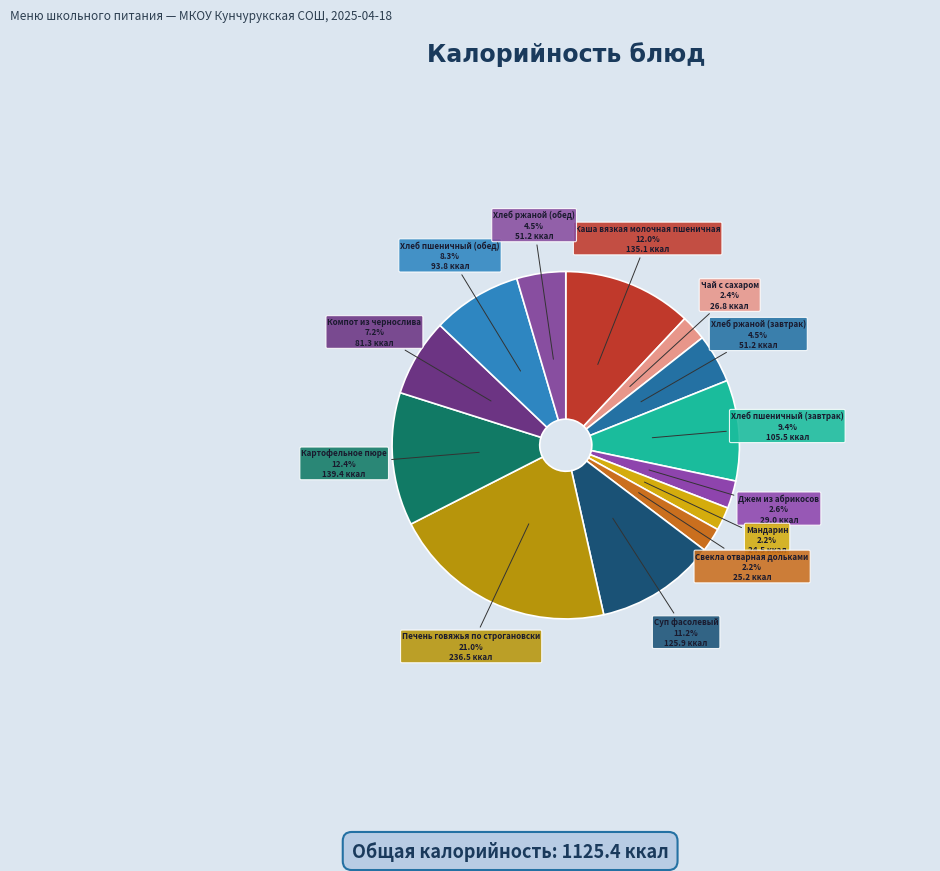

How many segments does this pie chart have?

13